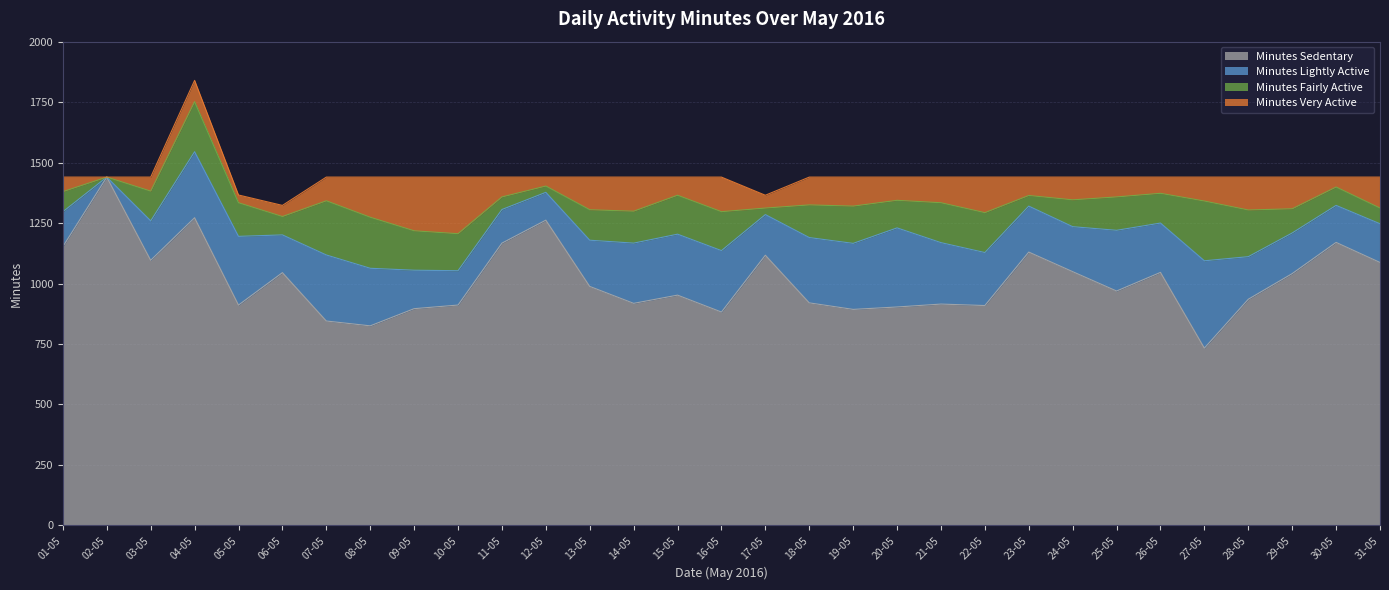

How many values in Minutes Lightly Active are above zero?

30